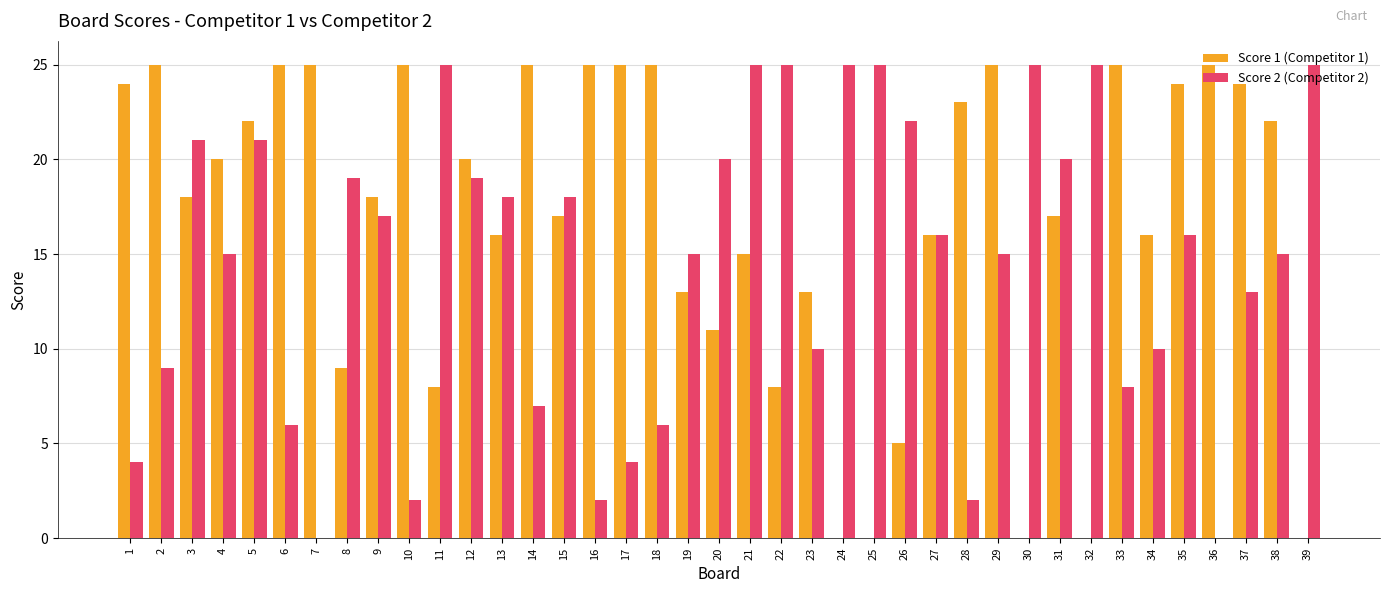

At which category is the sum across all series the highest?

5